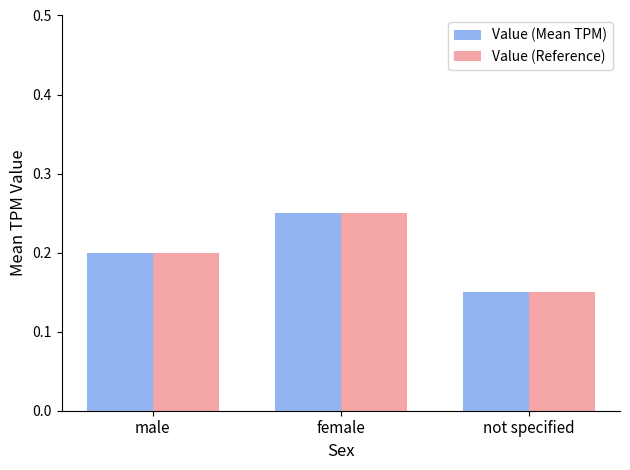

The Value (Mean TPM) series shows 0.2 at not specified. True or false?

True